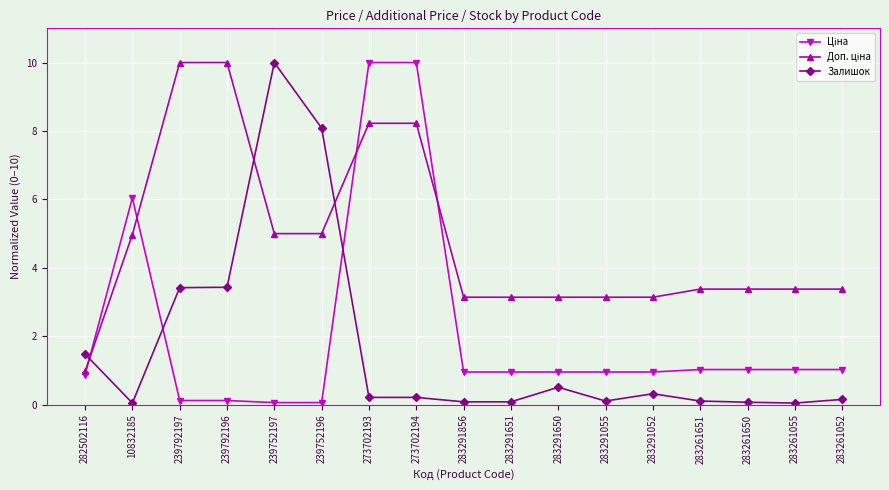

Does the chart display data point markers on the line(s)?

Yes